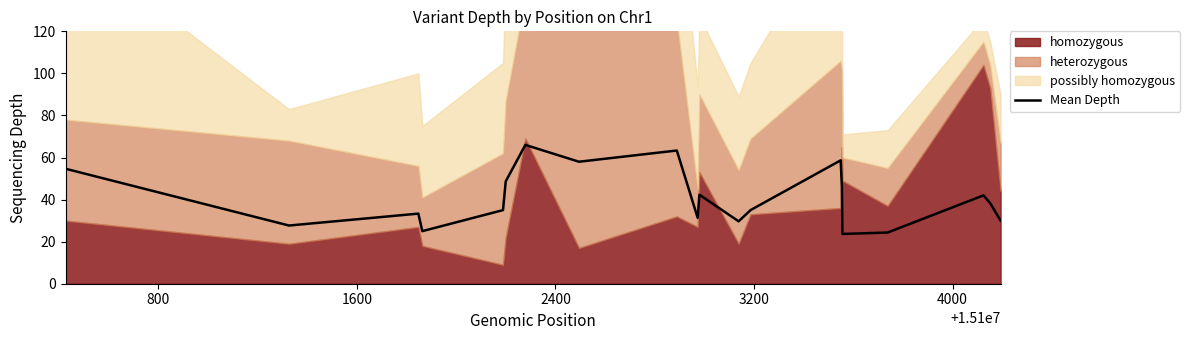

How many data points are less than 38?

10